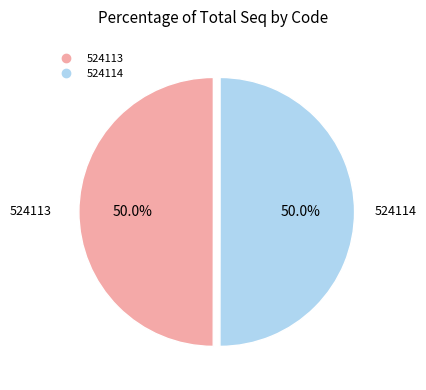

To the nearest percent, what is the combined percentage of 524114 and 524113?

100%